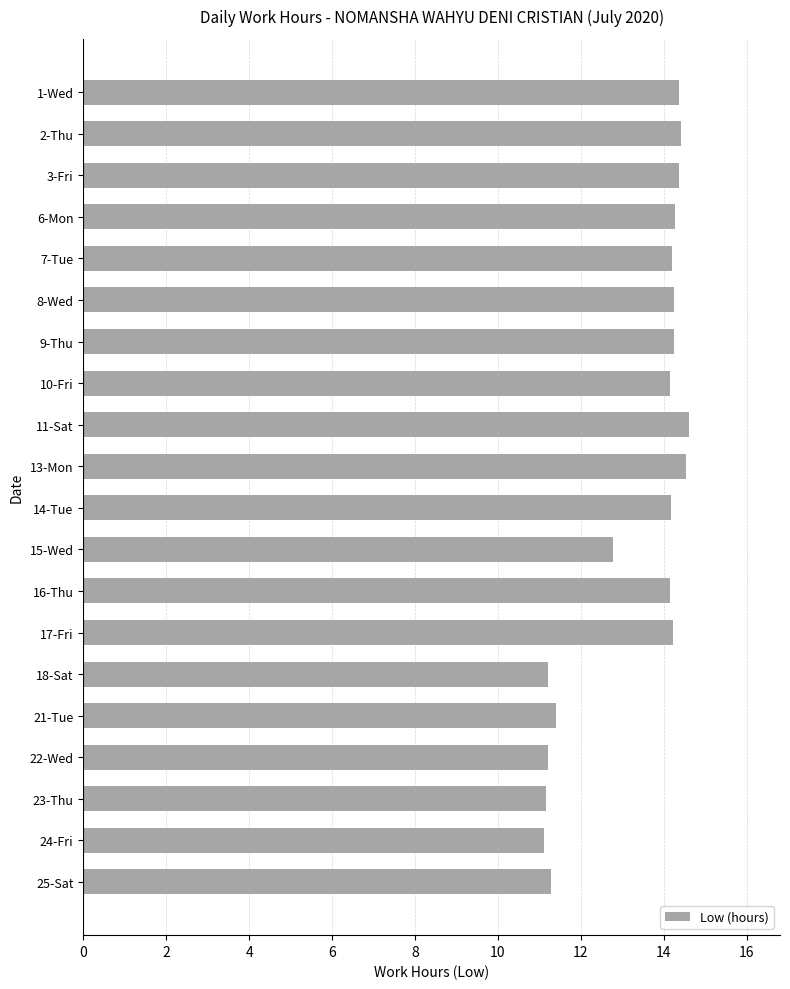

What is the label of the 17th bar from the top?

22-Wed